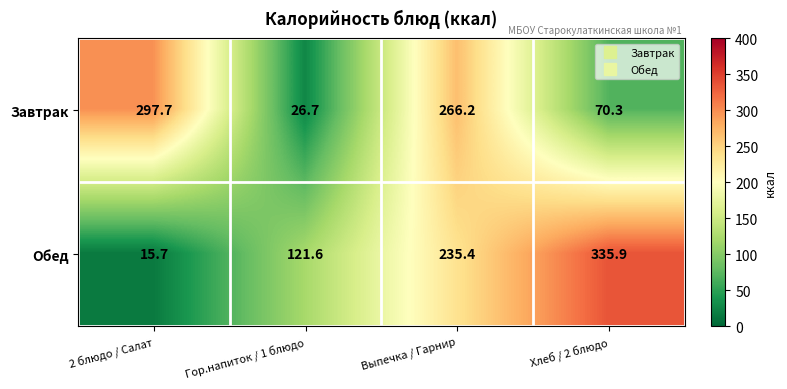

Reading right to left, what are all the values shown in this chart?

Завтрак: 70.3	266.2	26.7	297.7
Обед: 335.9	235.4	121.6	15.7